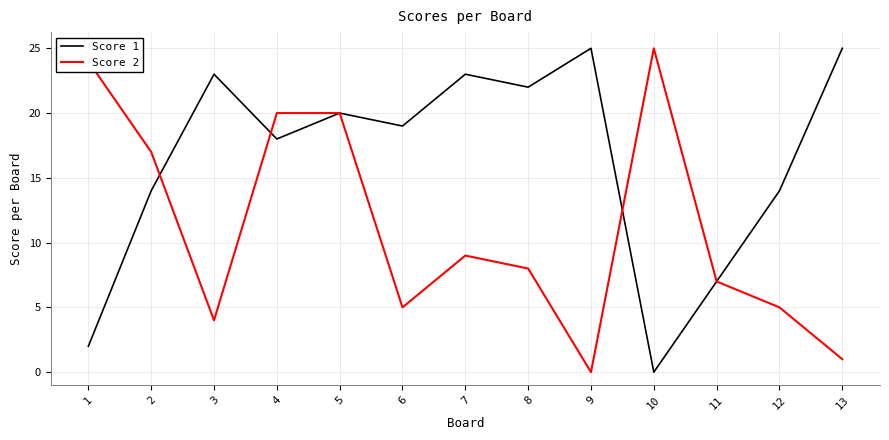

Which series changed the most between 5 and 10?

Score 1